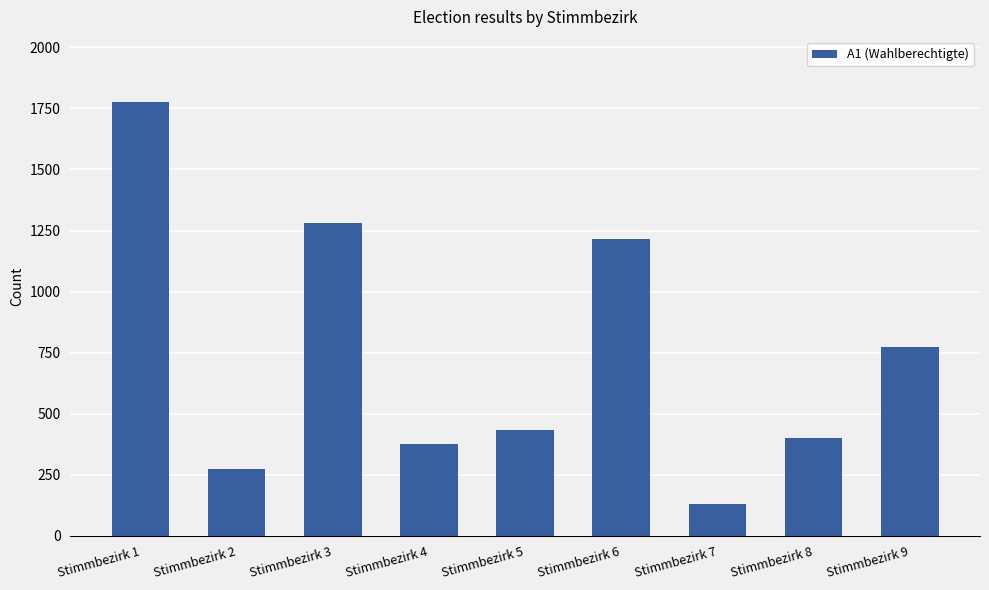

What is the maximum value shown in the chart?

1776